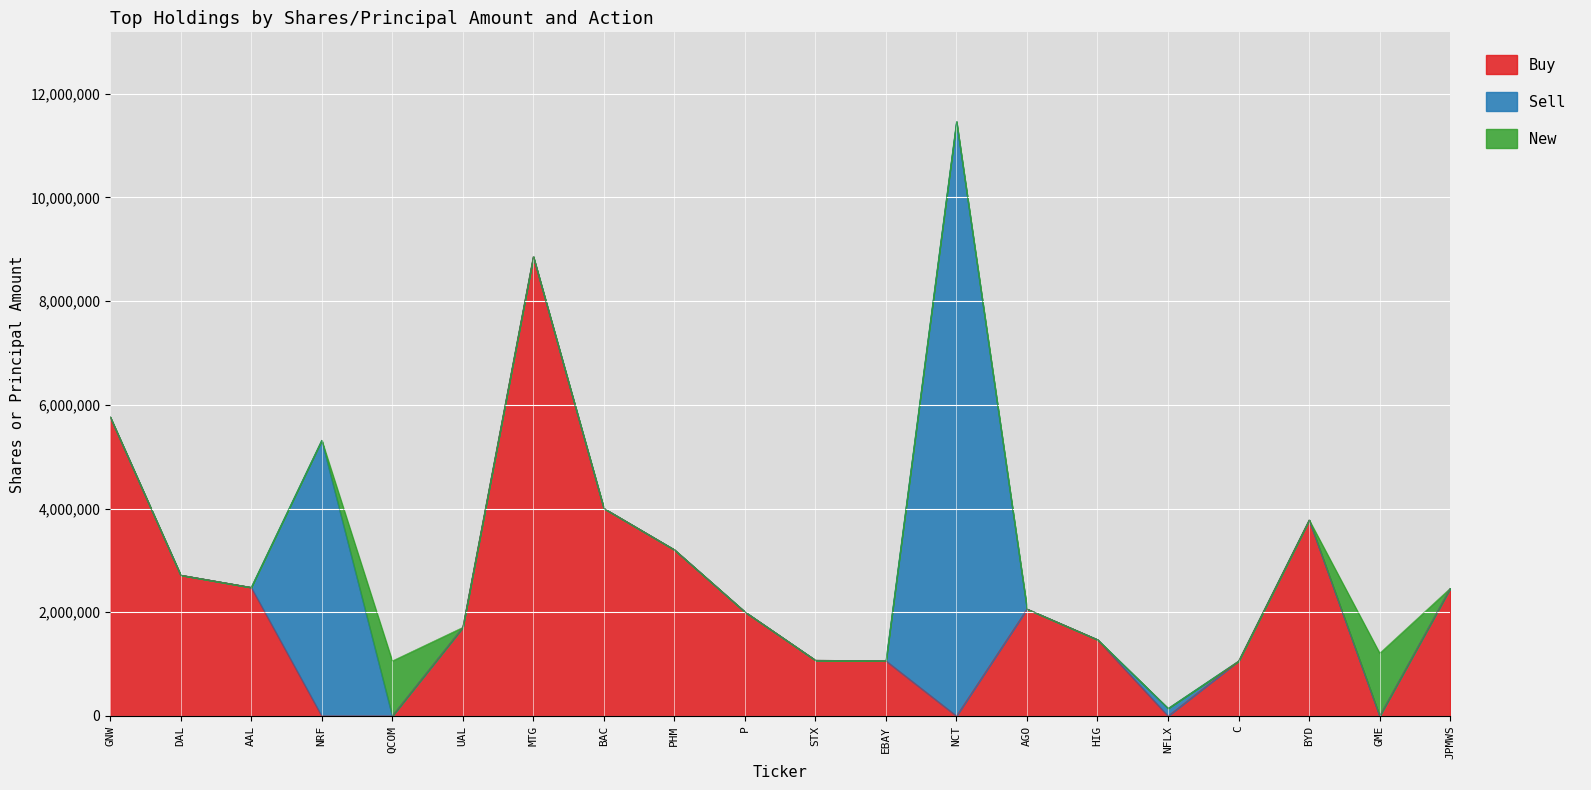

What position from the right is EBAY?

9